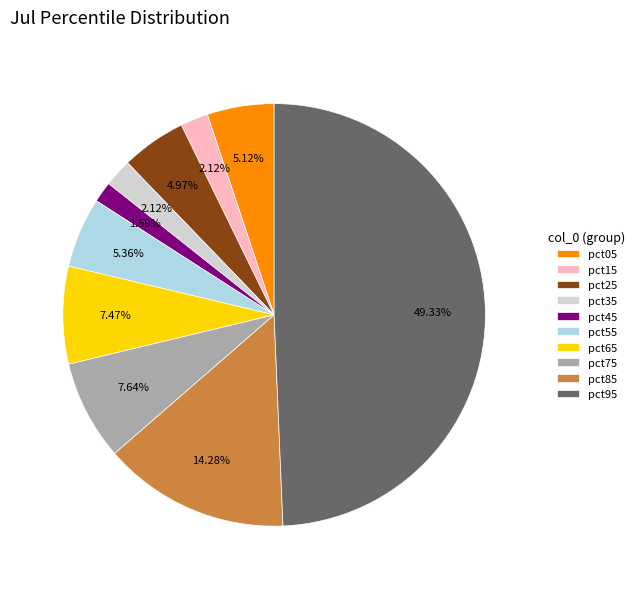

Between pct65 and pct35, which is larger?

pct65